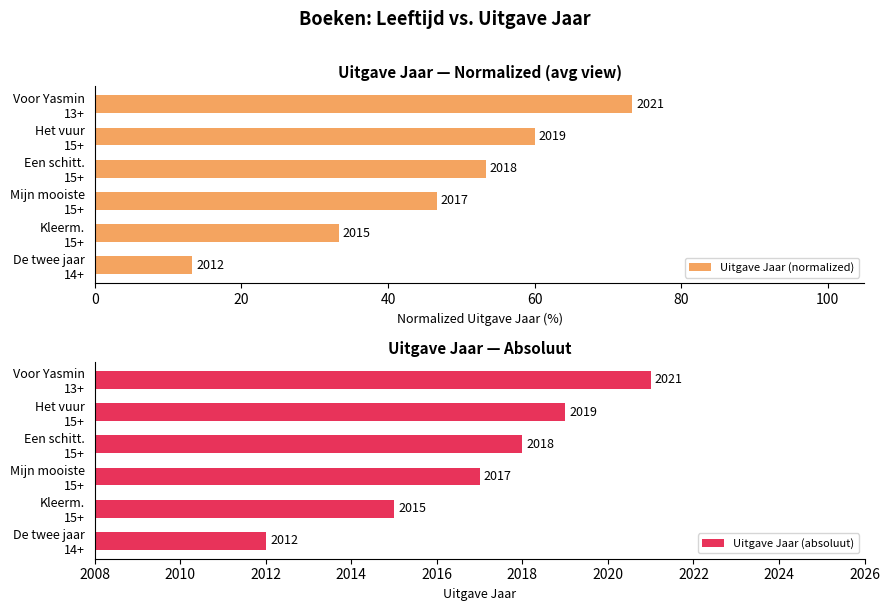

How many Uitgave Jaar (absoluut) values are between 2015 and 2019?

4